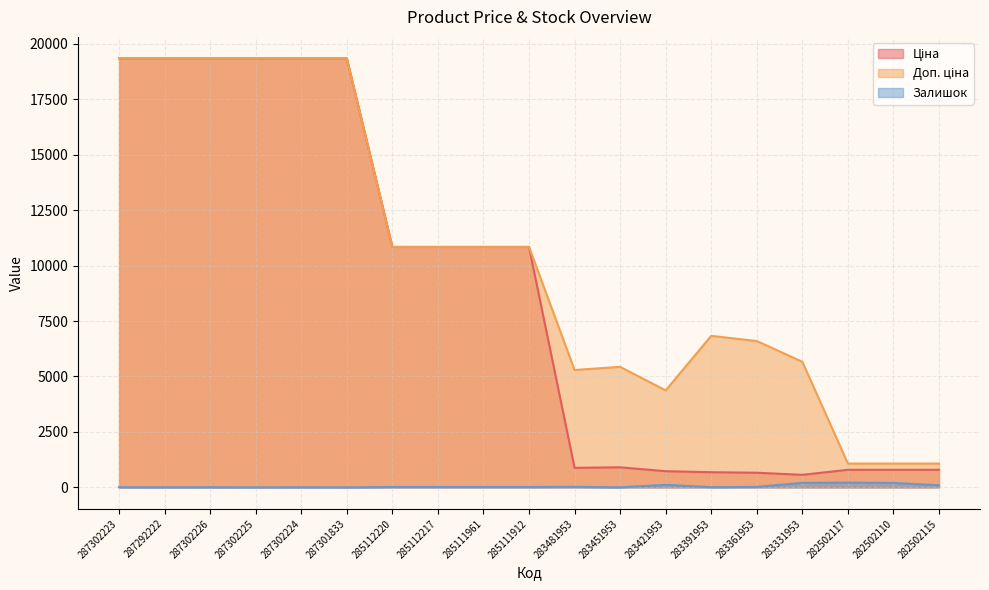

True or false: Ціна has more than 2 points higher than both neighbors.

False